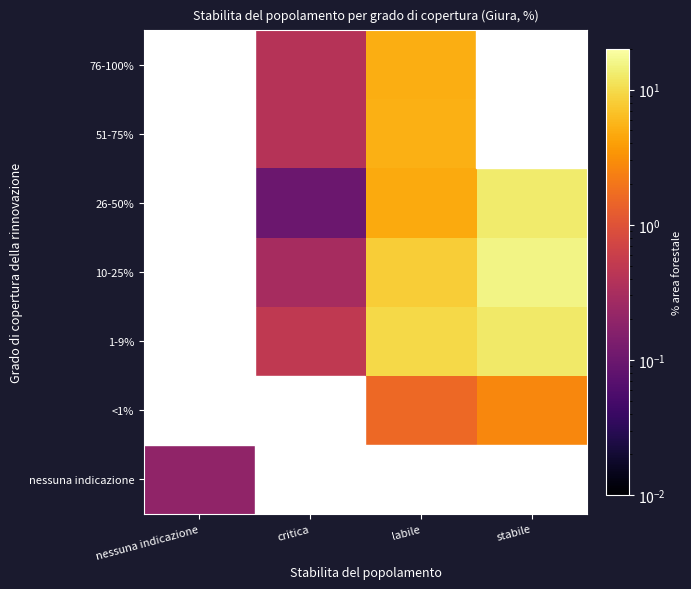

At how many categories does at least one series exceed 6?

2